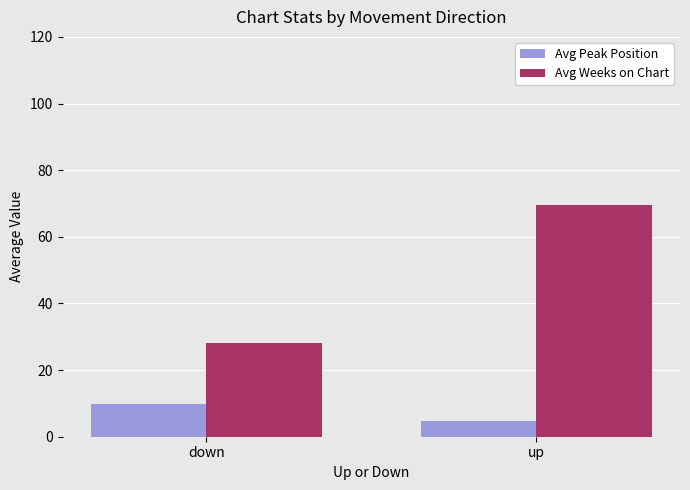

Which series has the widest spread of values?

Avg Weeks on Chart